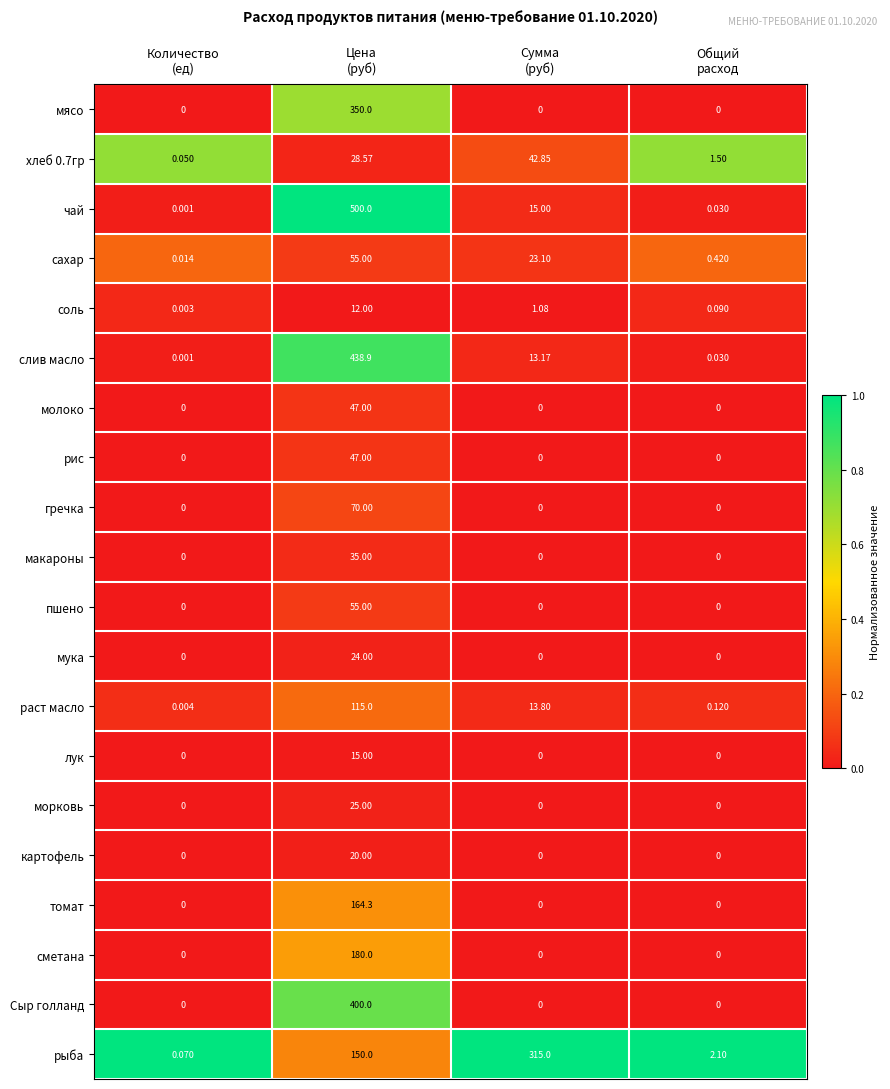

Which series has the widest spread of values?

чай